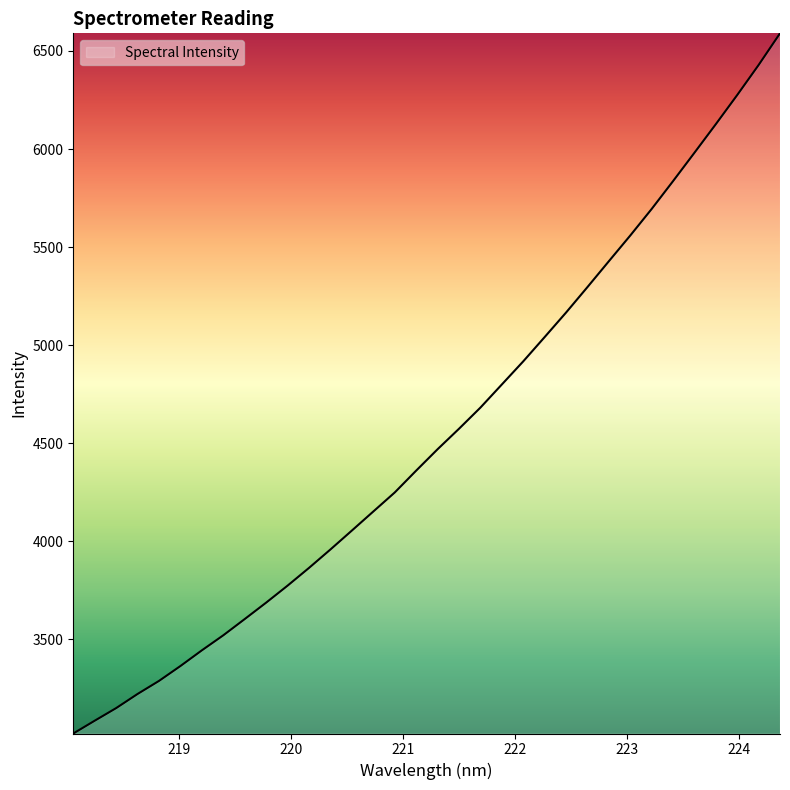

What is the maximum value shown in the chart?

6590.0